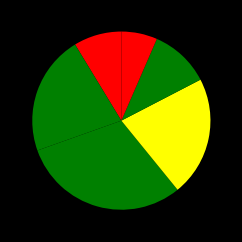

How many slices are in this pie chart?

6